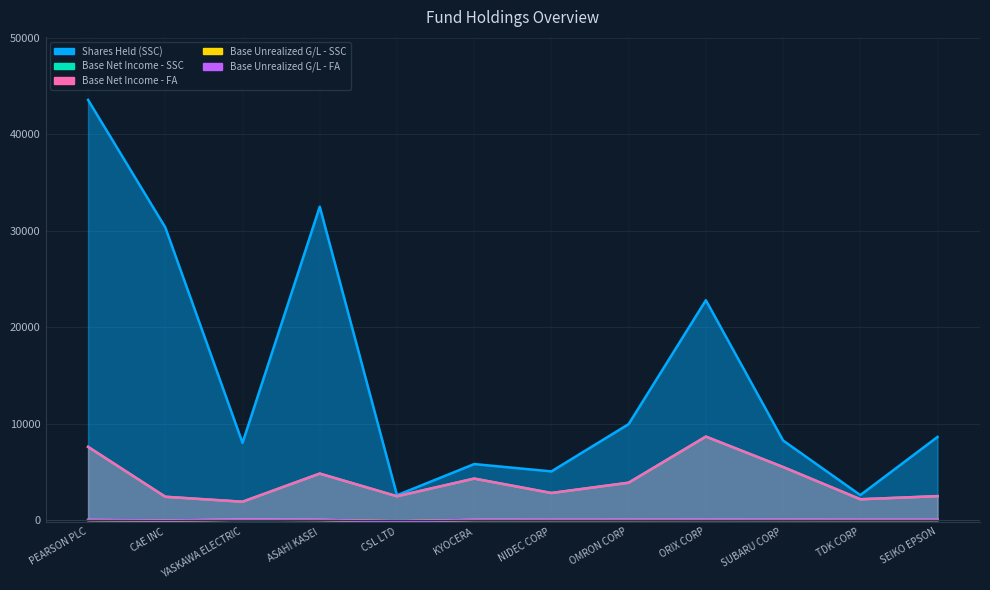

The value of Shares Held (SSC) at SUBARU CORP is 8245.0. True or false?

True